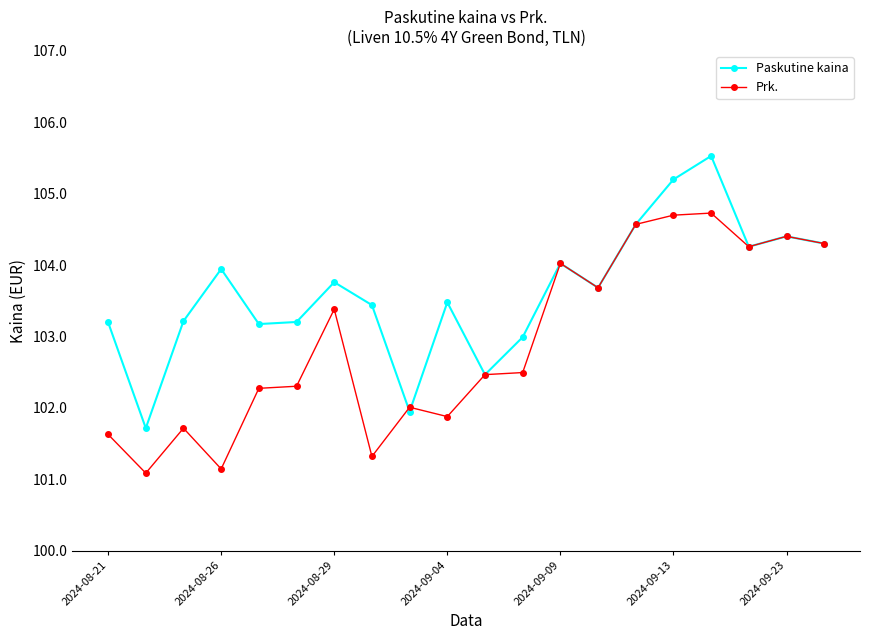

True or false: Paskutine kaina has more than 2 interior local peaks.

True